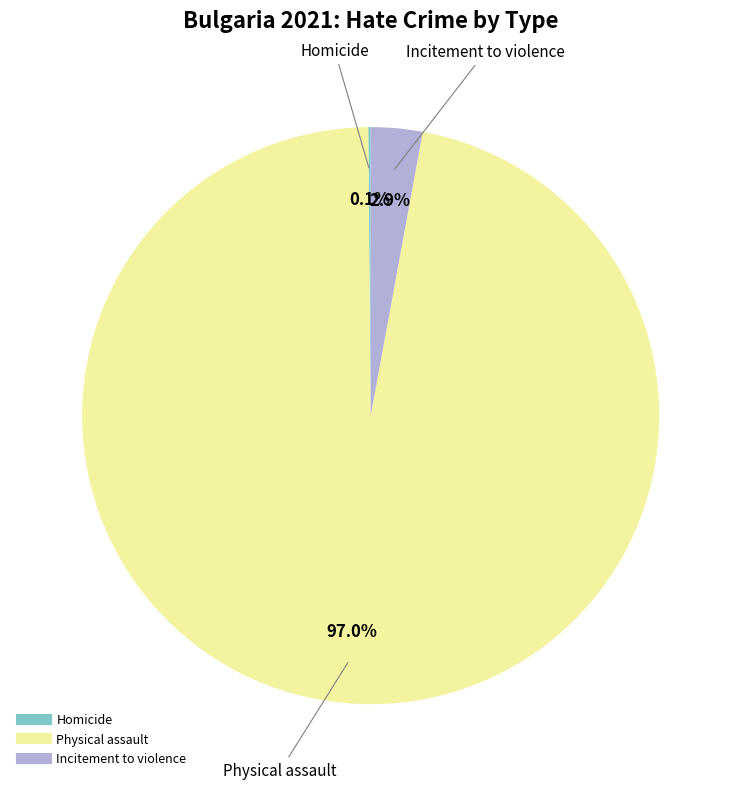

To the nearest percent, what portion does Physical assault represent?

97%